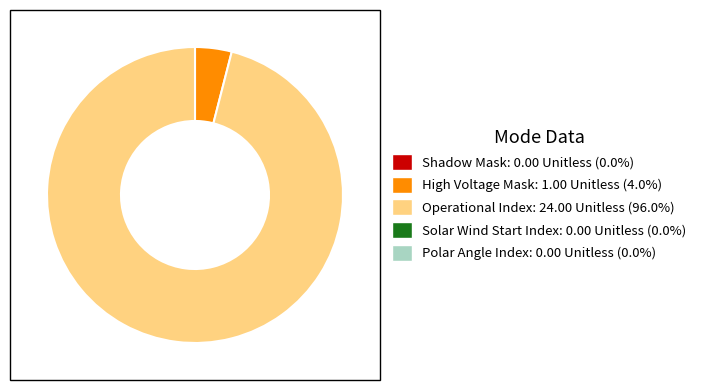

How many segments does this pie chart have?

2